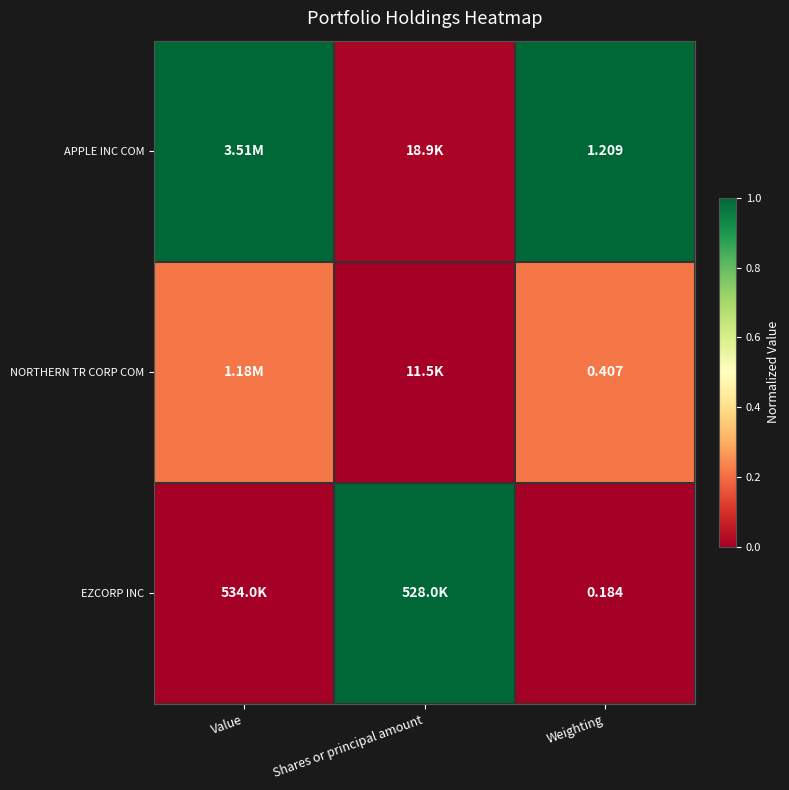

List the labels in order of APPLE INC COM value, smallest first.

Shares or principal amount, Value, Weighting